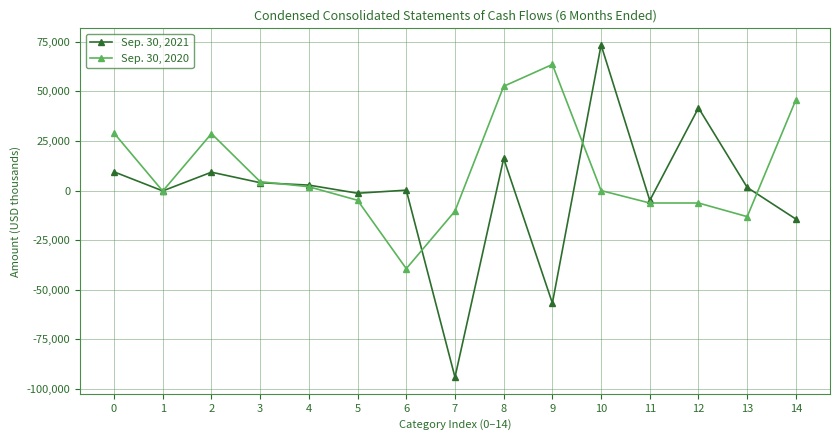

What is the smallest value displayed?

-94107